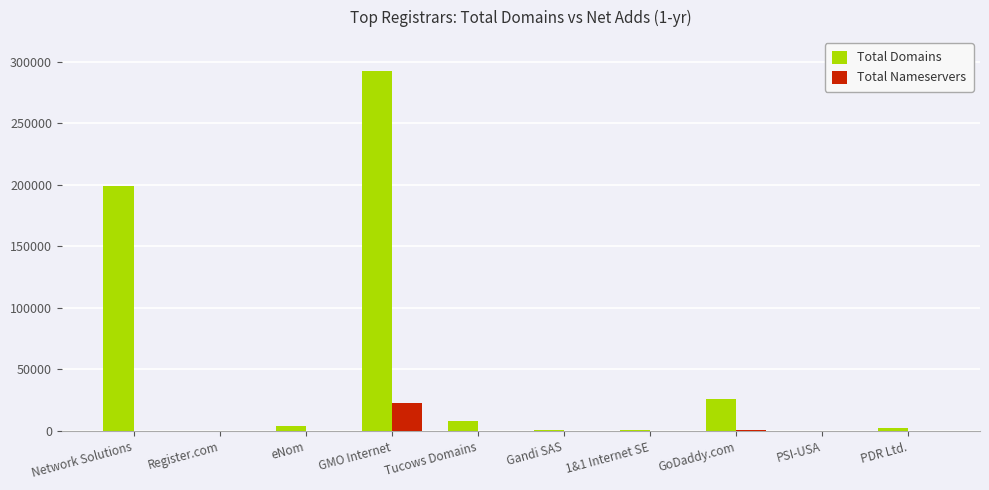

What is the sum of all Total Domains values?

534746